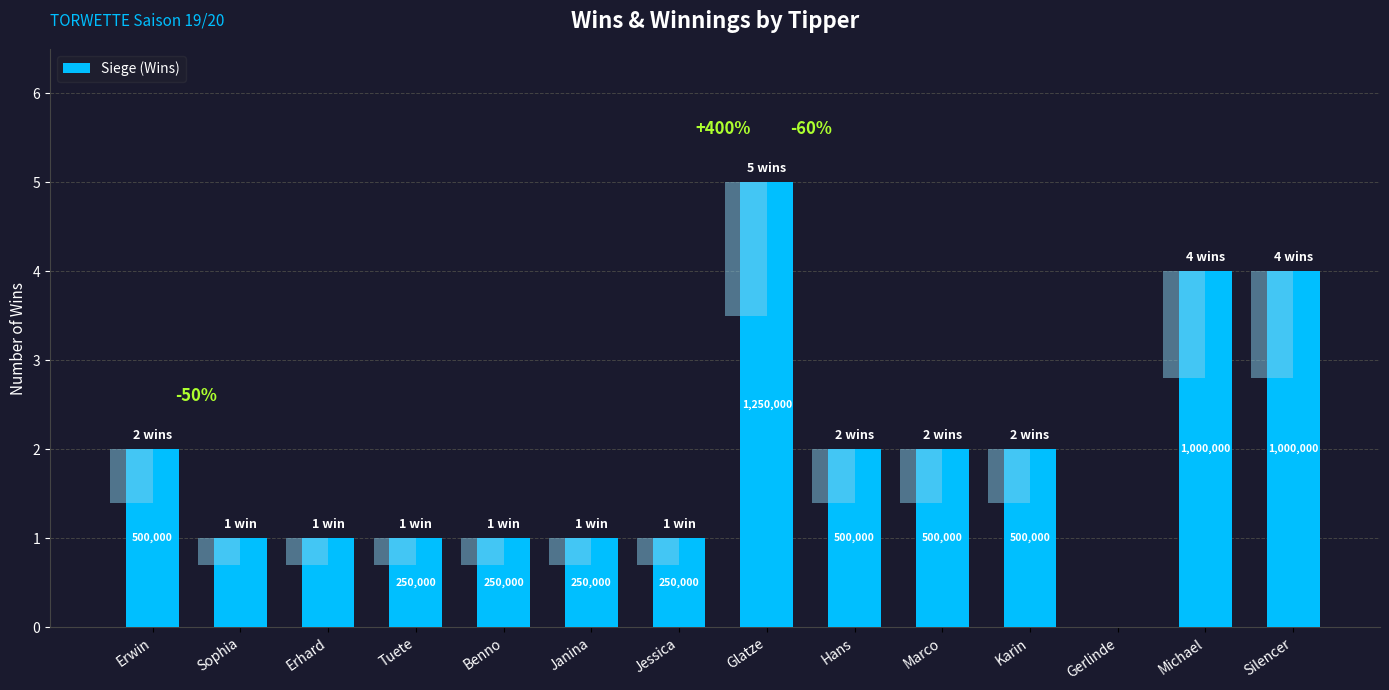

Which category has the highest value across all series?

Glatze